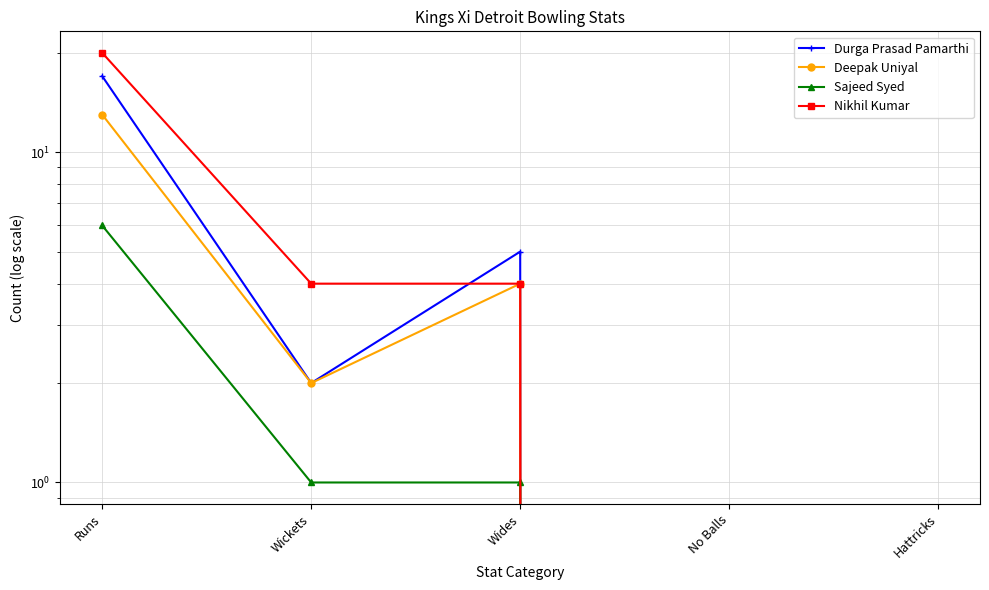

Which series changed the most between No Balls and Hattricks?

Durga Prasad Pamarthi